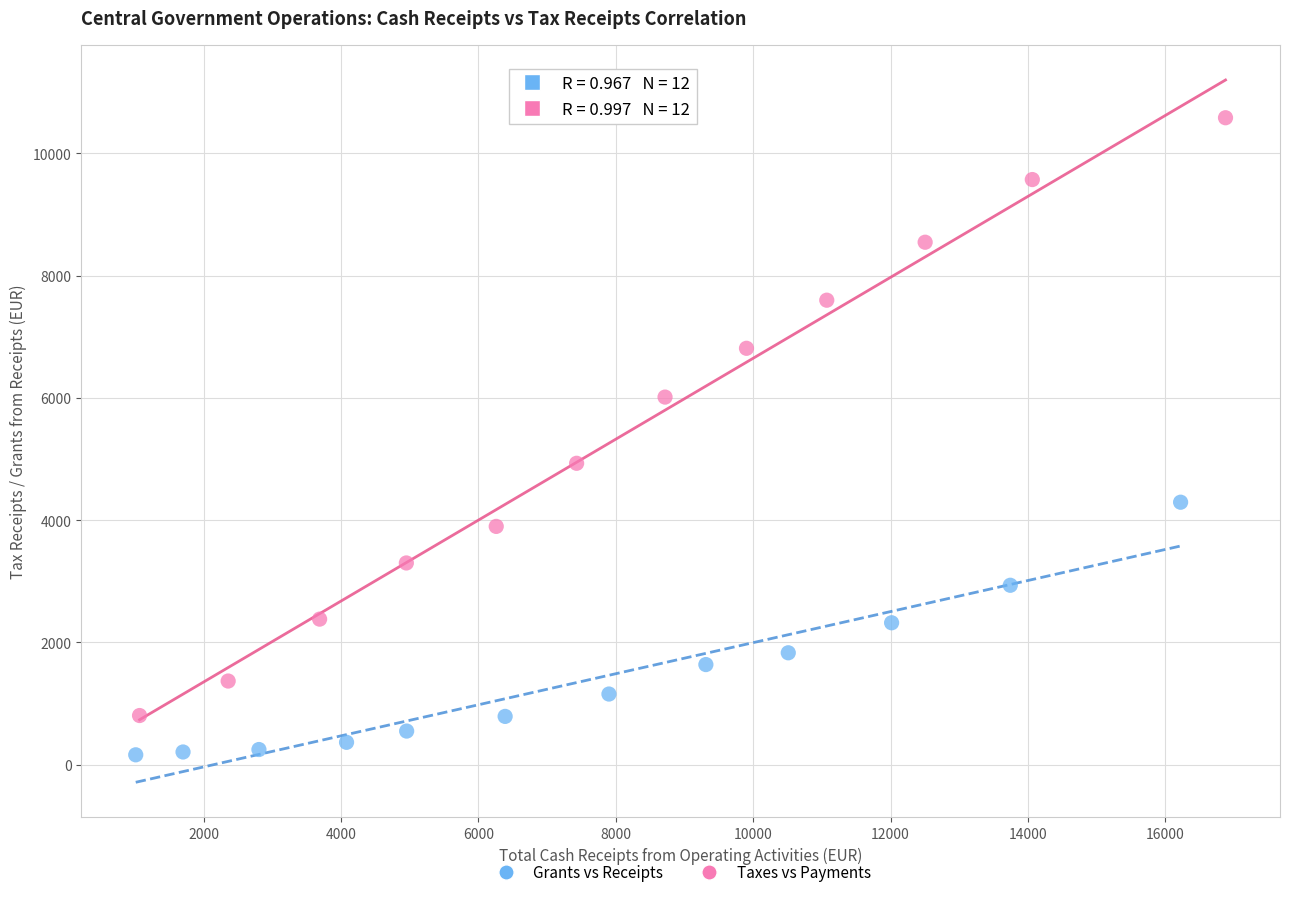

Which series reaches the maximum Y coordinate?

Taxes vs Payments